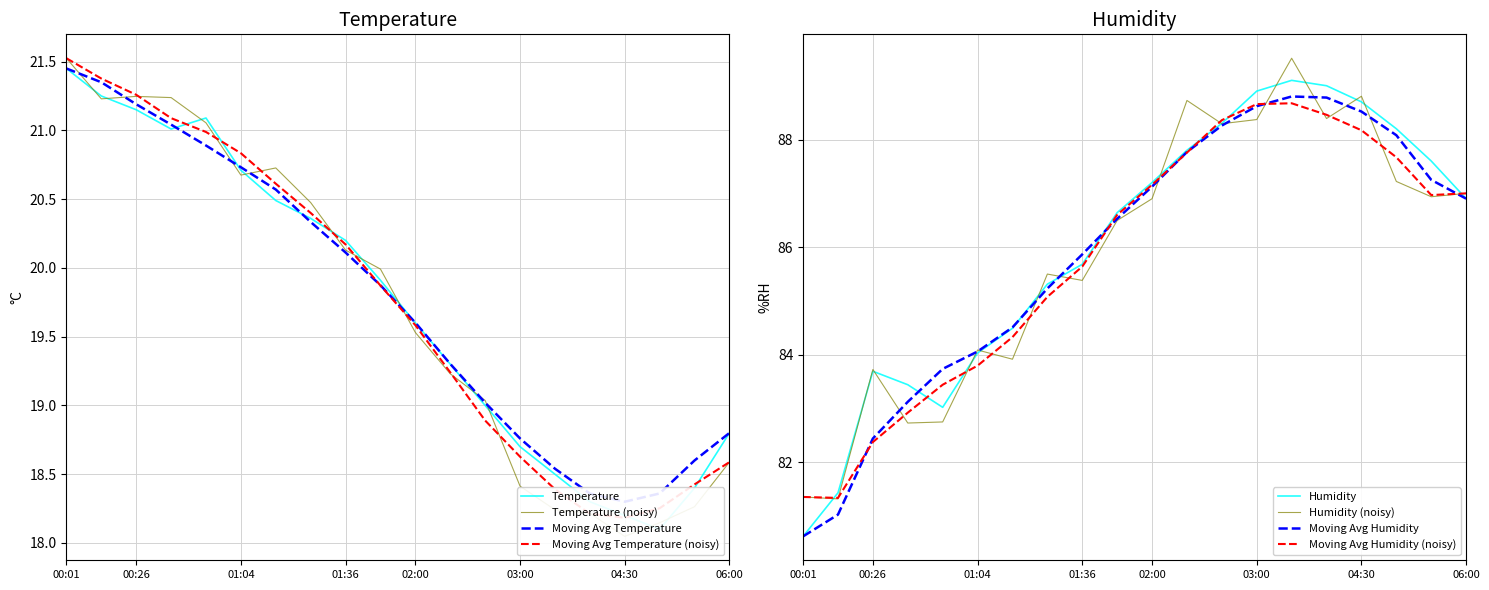

True or false: humidity has a value of 51.1 at 01:17.

False